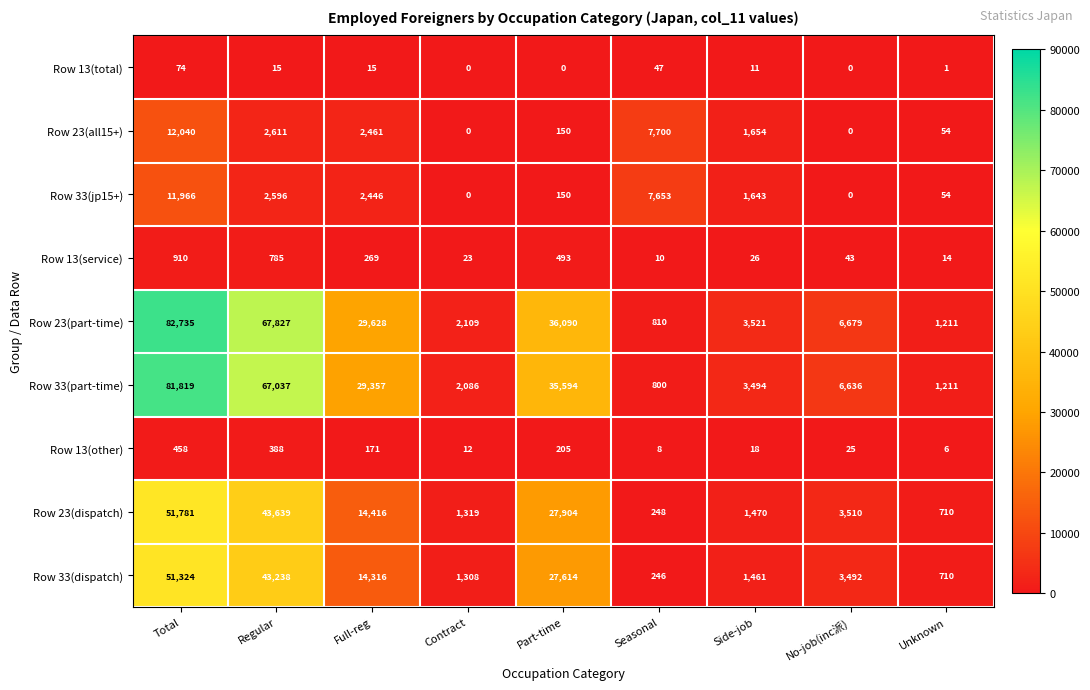

Count the number of data series in this chart.

9